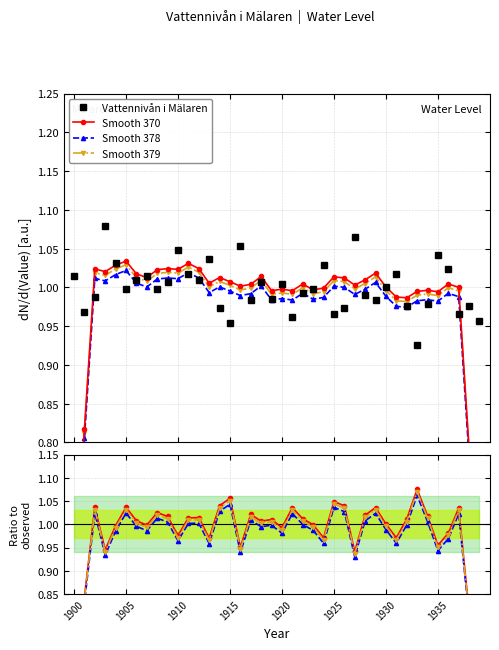

Where is Smooth 378 nearest to the value 0?

1900